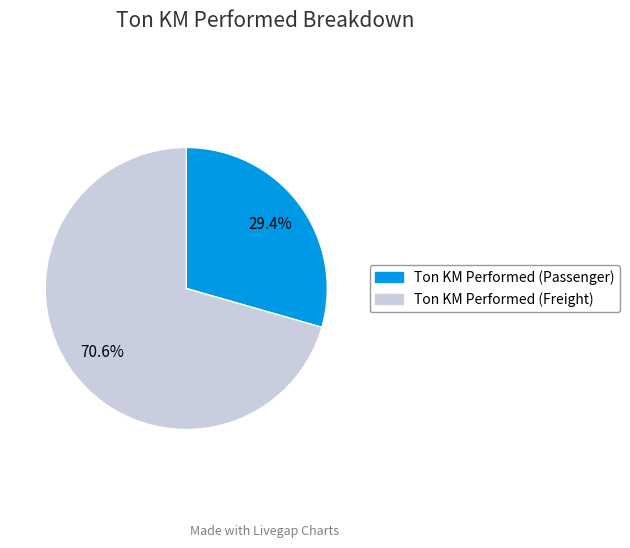

What is the ratio of the value at Ton KM Performed (Passenger) to the value at Ton KM Performed (Freight)?

0.4